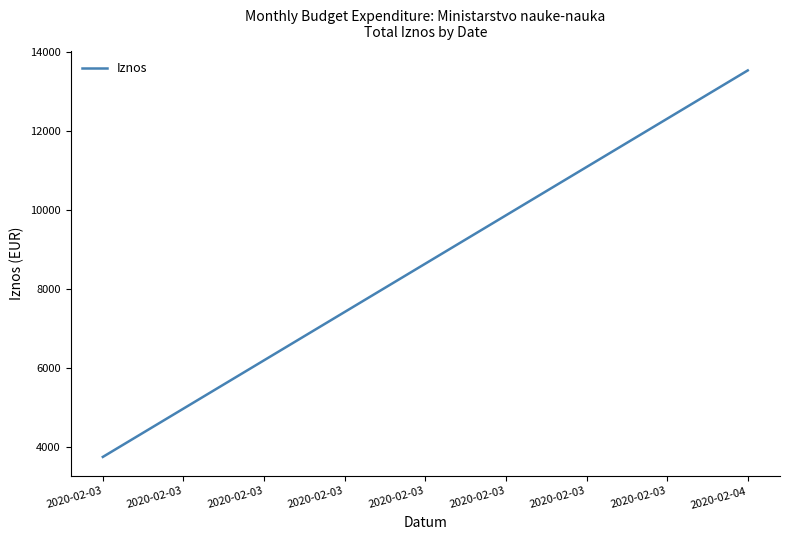

What is the change in value from 2020-02-03 to 2020-02-04?

+9795.5